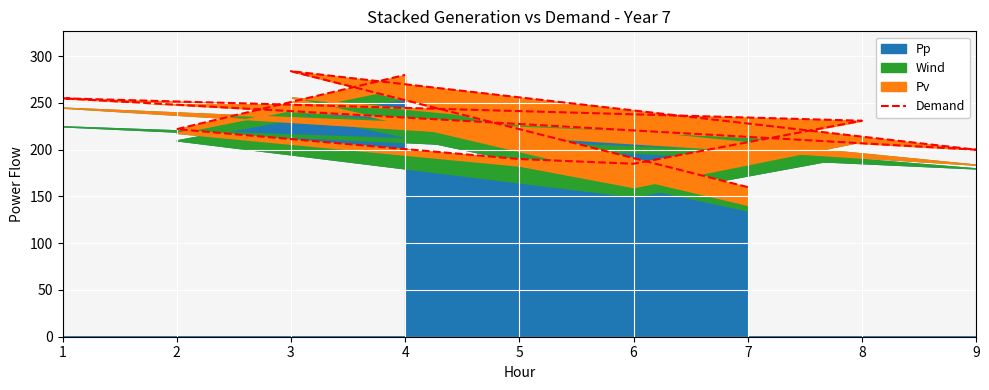

True or false: the data shows 126 at 3.

False